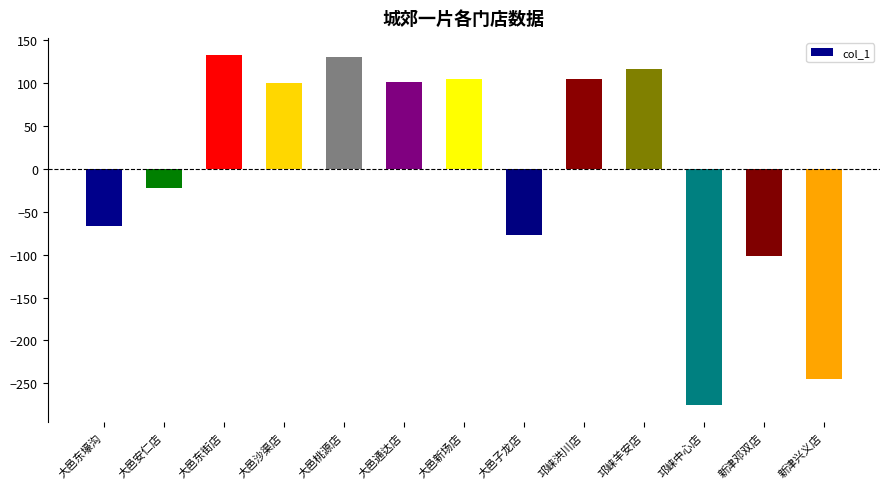

Read the value at 大邑新场店, to the nearest 10.

100